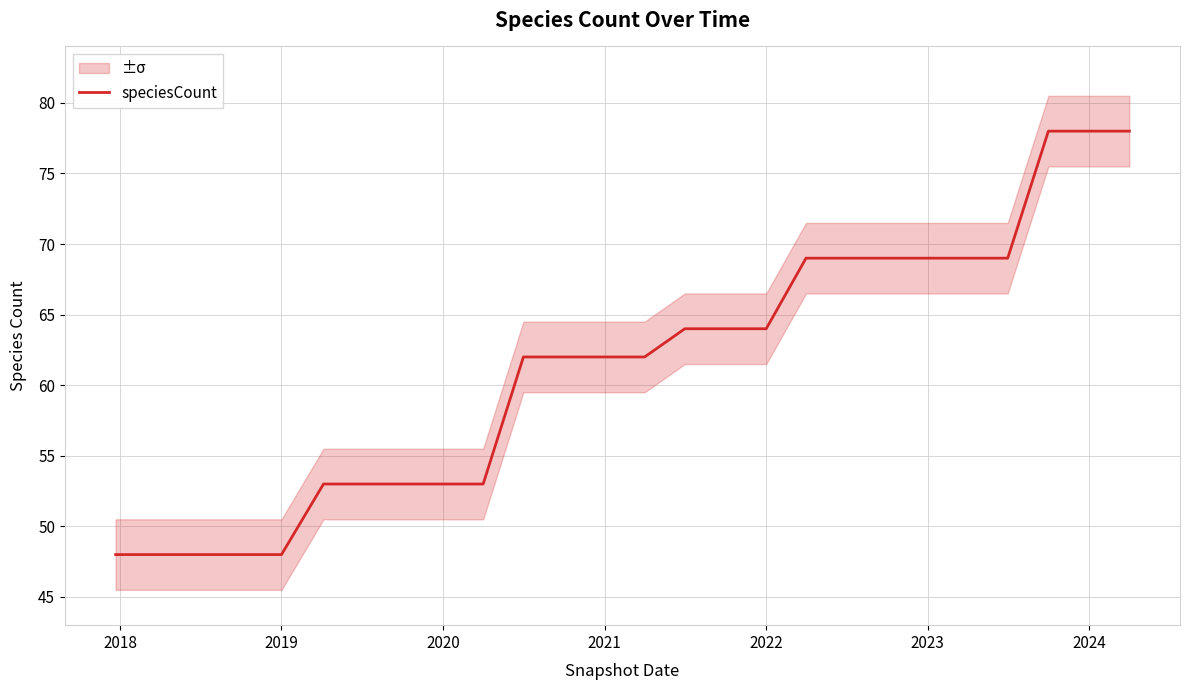

What is the value of the 19th point from the left?

69